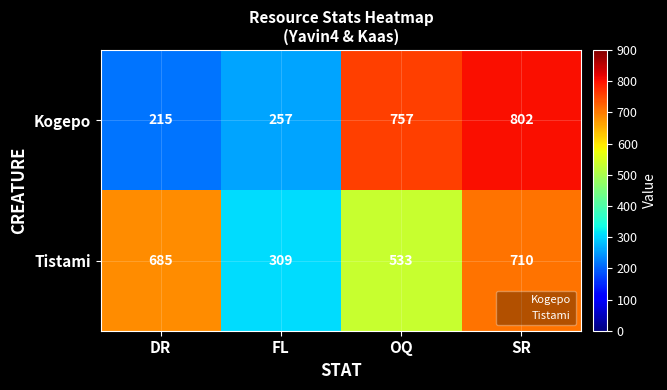

How many values in the Kogepo series are below 757?

2